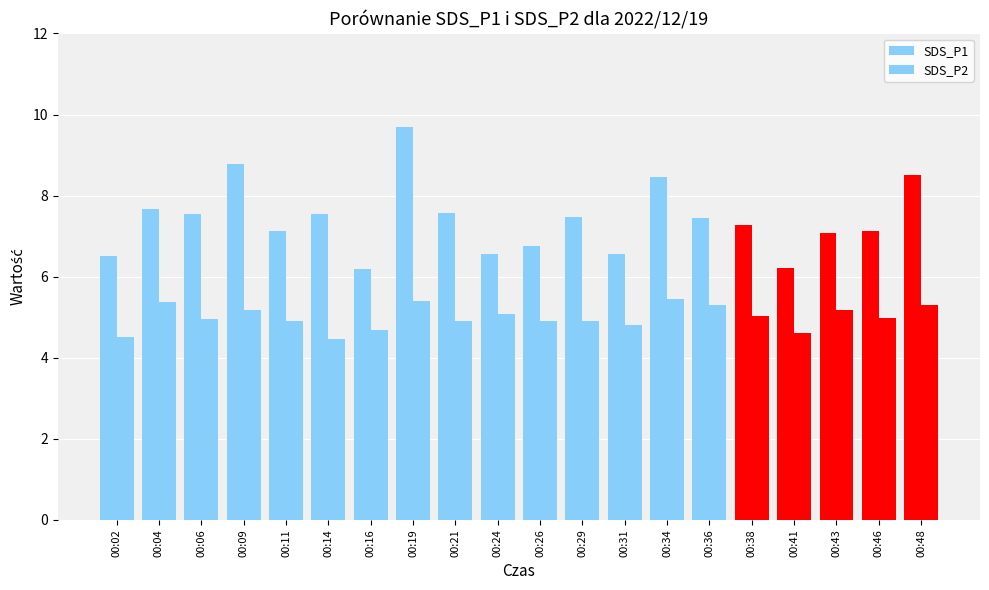

Which series has the largest range (max minus min)?

SDS_P1